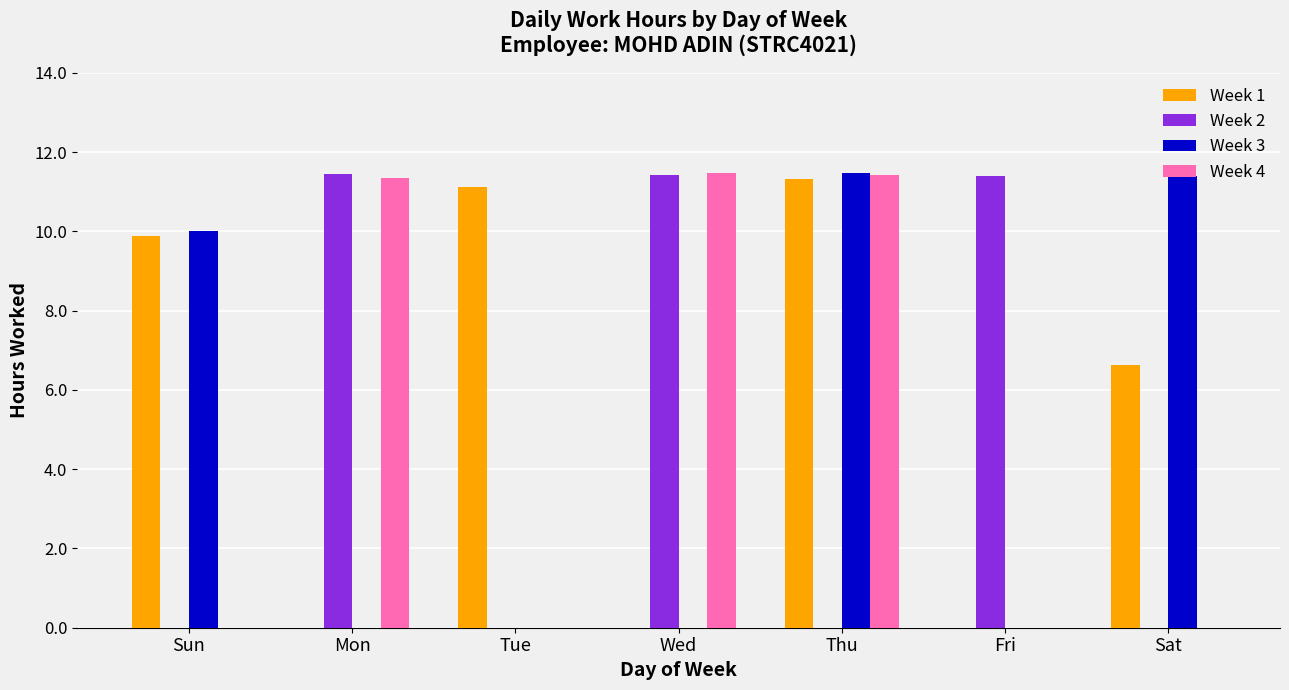

Are the bars grouped side by side (vs. stacked)?

Yes